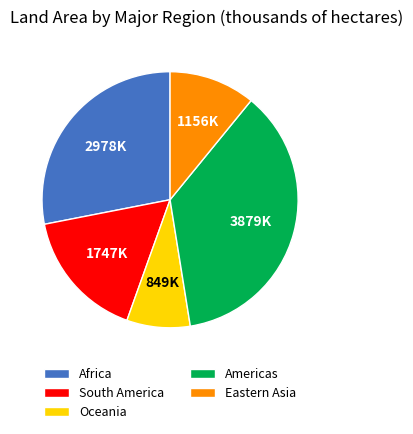

Is there any slice that represents more than half of the pie?

No